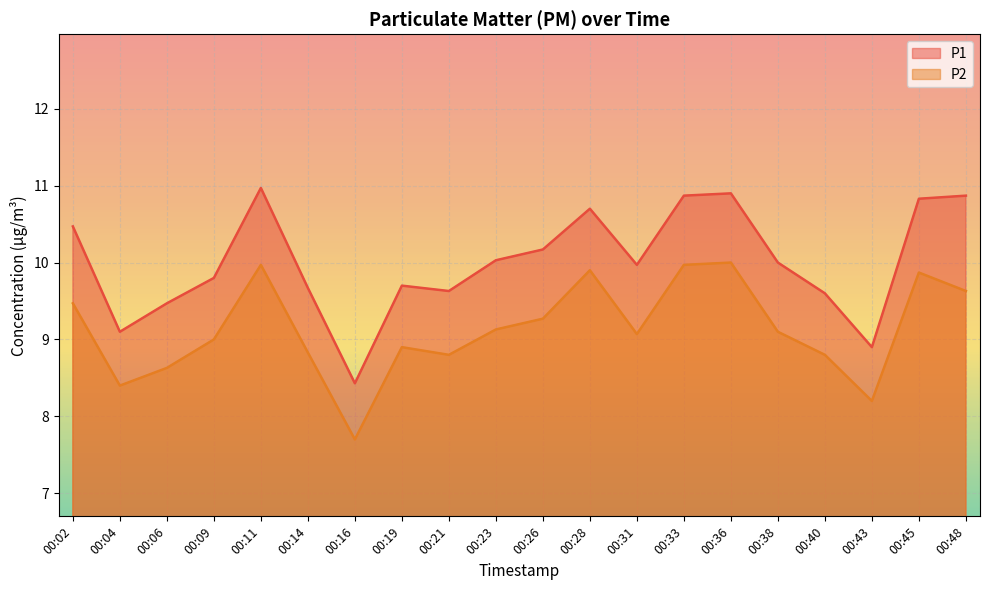

Which category has the highest value across all series?

00:11